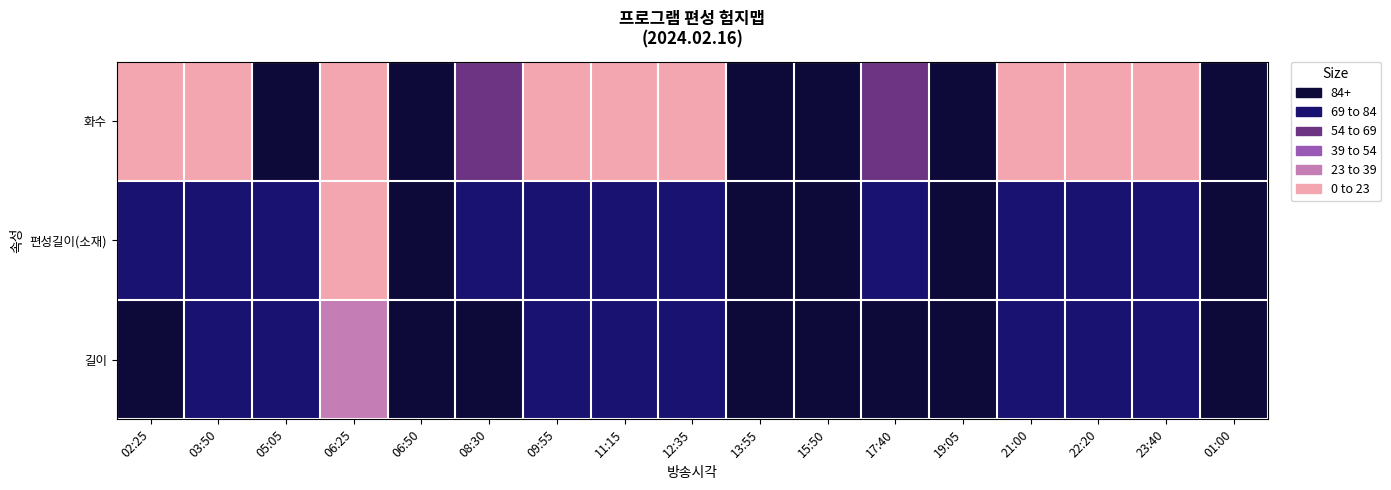

What is the smallest value displayed?

5